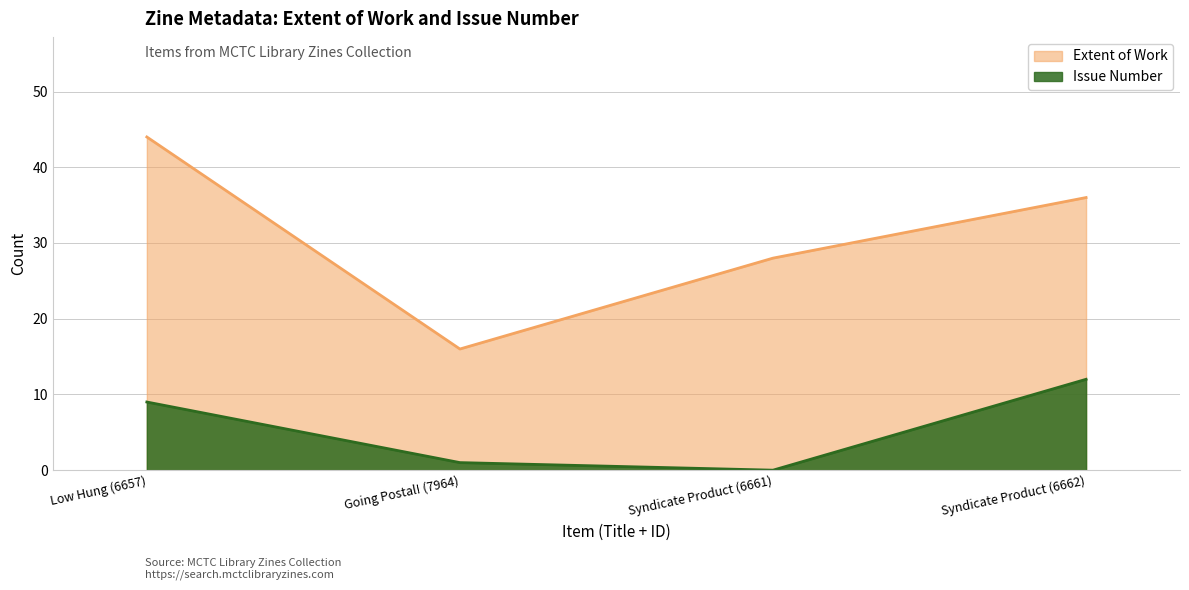

At which category is the sum across all series the highest?

Low Hung (6657)